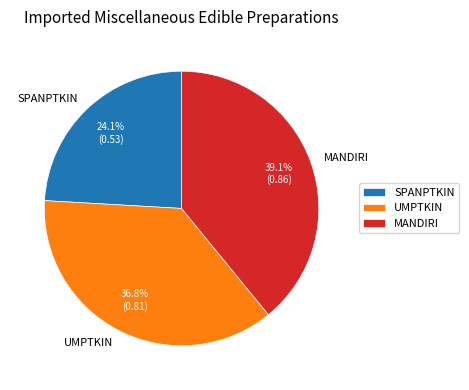

To the nearest percent, what portion does MANDIRI represent?

39%